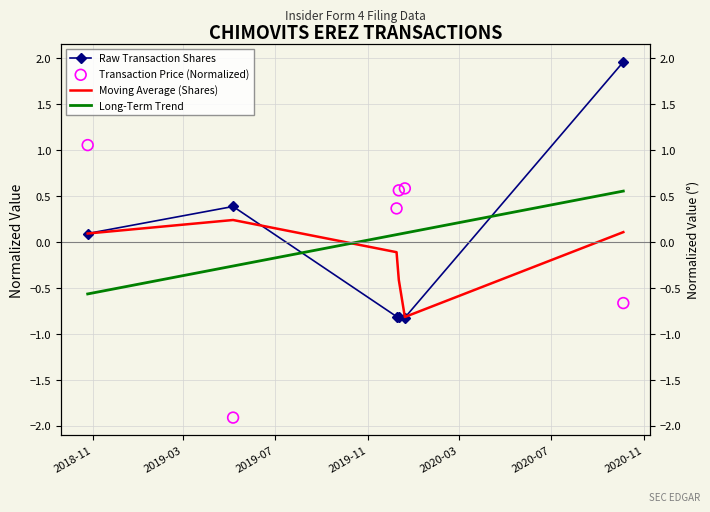

What is the total value across all series at 2020-03?

-1.0